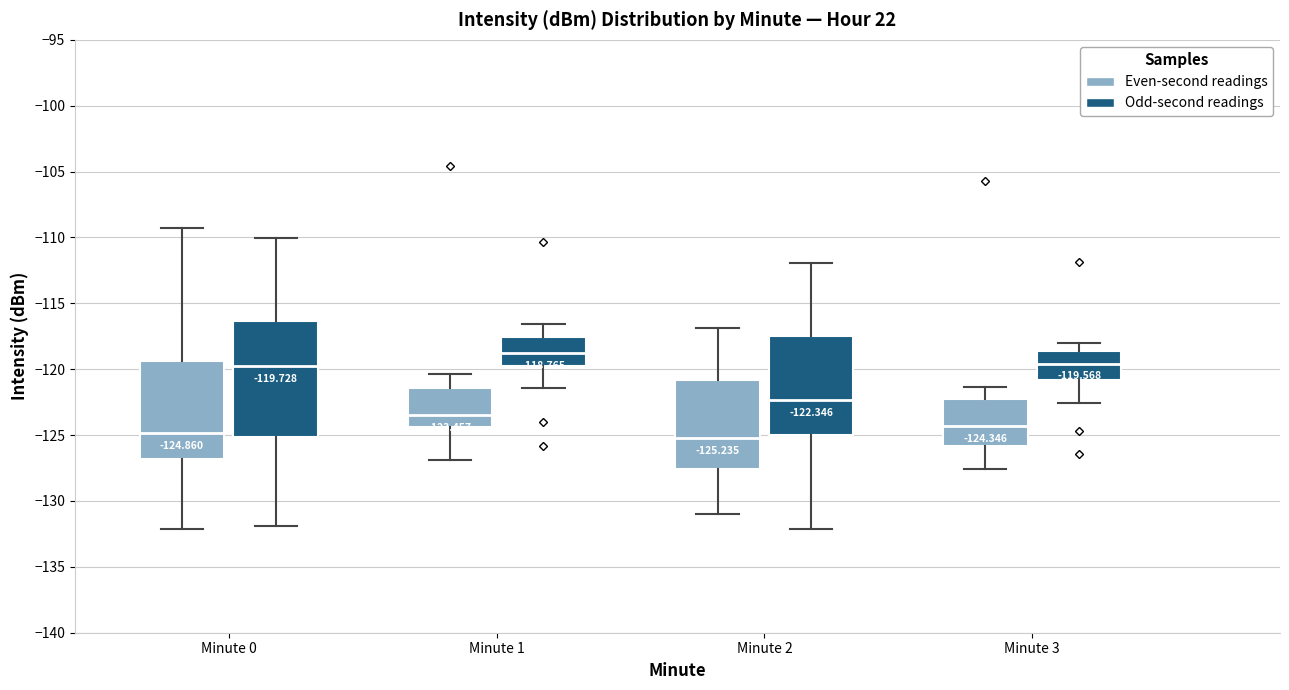

Comparing the boxes themselves (not the whiskers), which one is the tallest?

Minute 0 (Odd-second readings)